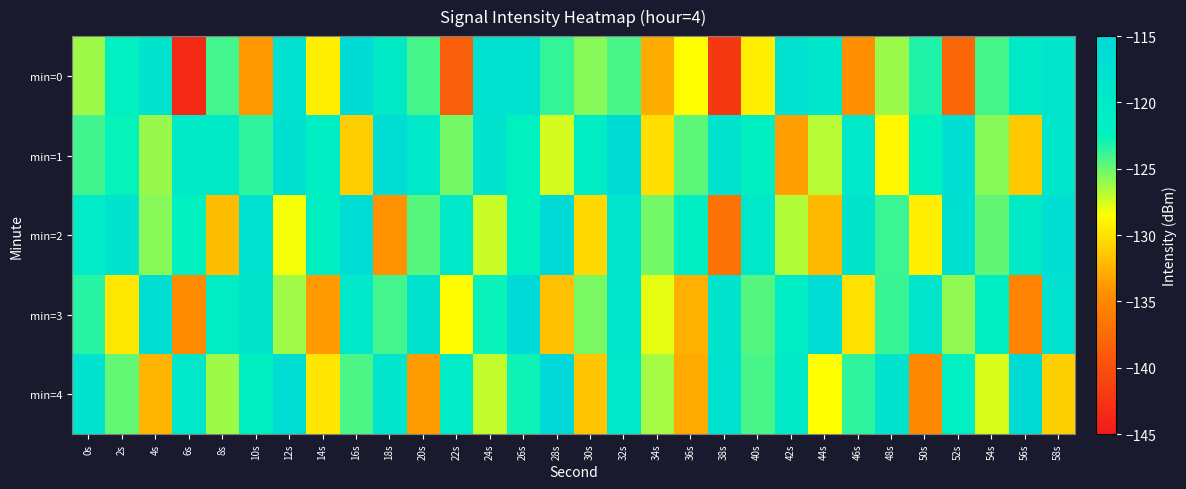

Reading left to right, list all the values displayed in this chart.

min=0: 0s=-126.2	2s=-121.9	4s=-118.4	6s=-143.5	8s=-124.1	10s=-133.8	12s=-117.8	14s=-129.4	16s=-116.1	18s=-120.7	20s=-124.2	22s=-138.6	24s=-117.5	26s=-117.7	28s=-123.7	30s=-125.7	32s=-124.2	34s=-132.8	36s=-128.5	38s=-142.3	40s=-129.3	42s=-117.8	44s=-119.2	46s=-134.3	48s=-126.2	50s=-123.3	52s=-137.8	54s=-124.1	56s=-120.2	58s=-118.7
min=1: 0s=-124.1	2s=-122.7	4s=-126.1	6s=-120.1	8s=-120.0	10s=-123.6	12s=-117.4	14s=-121.3	16s=-131.0	18s=-116.6	20s=-119.8	22s=-125.3	24s=-118.4	26s=-122.1	28s=-127.5	30s=-120.8	32s=-115.9	34s=-130.2	36s=-124.7	38s=-118.3	40s=-121.6	42s=-133.4	44s=-126.8	46s=-119.5	48s=-128.9	50s=-122.4	52s=-117.1	54s=-125.7	56s=-131.3	58s=-119.2
min=2: 0s=-120.5	2s=-118.3	4s=-125.7	6s=-122.4	8s=-131.9	10s=-117.6	12s=-128.3	14s=-121.8	16s=-116.4	18s=-134.2	20s=-124.6	22s=-119.8	24s=-127.3	26s=-122.1	28s=-115.7	30s=-130.5	32s=-118.9	34s=-125.2	36s=-121.4	38s=-136.8	40s=-119.3	42s=-126.7	44s=-132.1	46s=-118.5	48s=-123.9	50s=-129.4	52s=-117.2	54s=-124.8	56s=-120.6	58s=-116.9
min=3: 0s=-123.4	2s=-129.7	4s=-116.8	6s=-134.5	8s=-121.2	10s=-118.6	12s=-126.3	14s=-133.7	16s=-119.4	18s=-124.1	20s=-117.9	22s=-128.6	24s=-122.7	26s=-115.5	28s=-131.8	30s=-125.4	32s=-119.1	34s=-127.9	36s=-132.6	38s=-118.2	40s=-124.5	42s=-120.9	44s=-116.3	46s=-130.1	48s=-123.8	50s=-118.7	52s=-125.9	54s=-121.5	56s=-135.2	58s=-117.8
min=4: 0s=-118.1	2s=-124.9	4s=-132.3	6s=-119.6	8s=-126.2	10s=-121.7	12s=-116.6	14s=-129.8	16s=-124.3	18s=-118.9	20s=-133.6	22s=-120.4	24s=-127.1	26s=-122.8	28s=-115.3	30s=-131.5	32s=-119.7	34s=-126.4	36s=-132.9	38s=-117.5	40s=-124.2	42s=-120.1	44s=-128.5	46s=-123.6	48s=-118.4	50s=-134.8	52s=-121.9	54s=-127.6	56s=-116.2	58s=-130.9